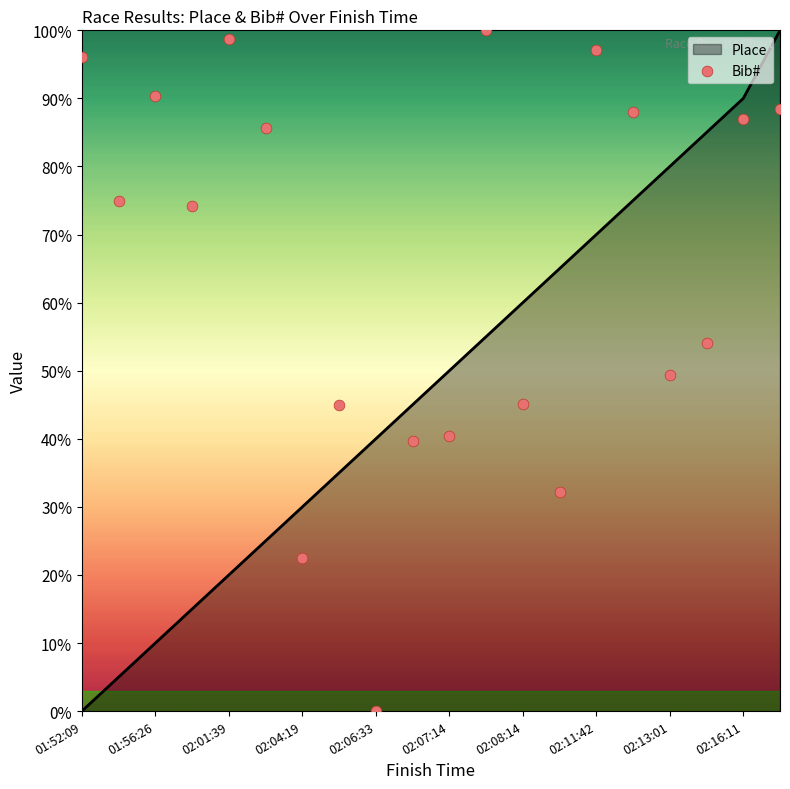

The Place series shows 30.2 at 02:01:39. True or false?

False